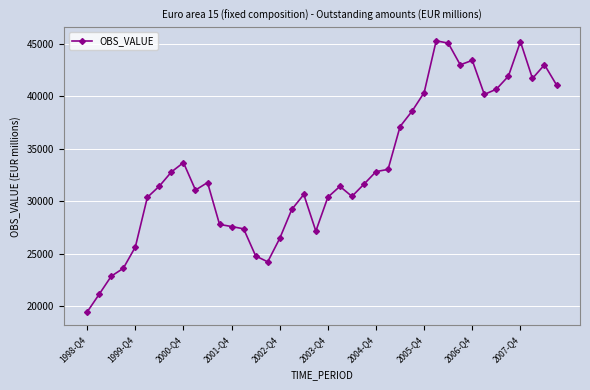

True or false: the data has more than 2 interior local peaks.

True